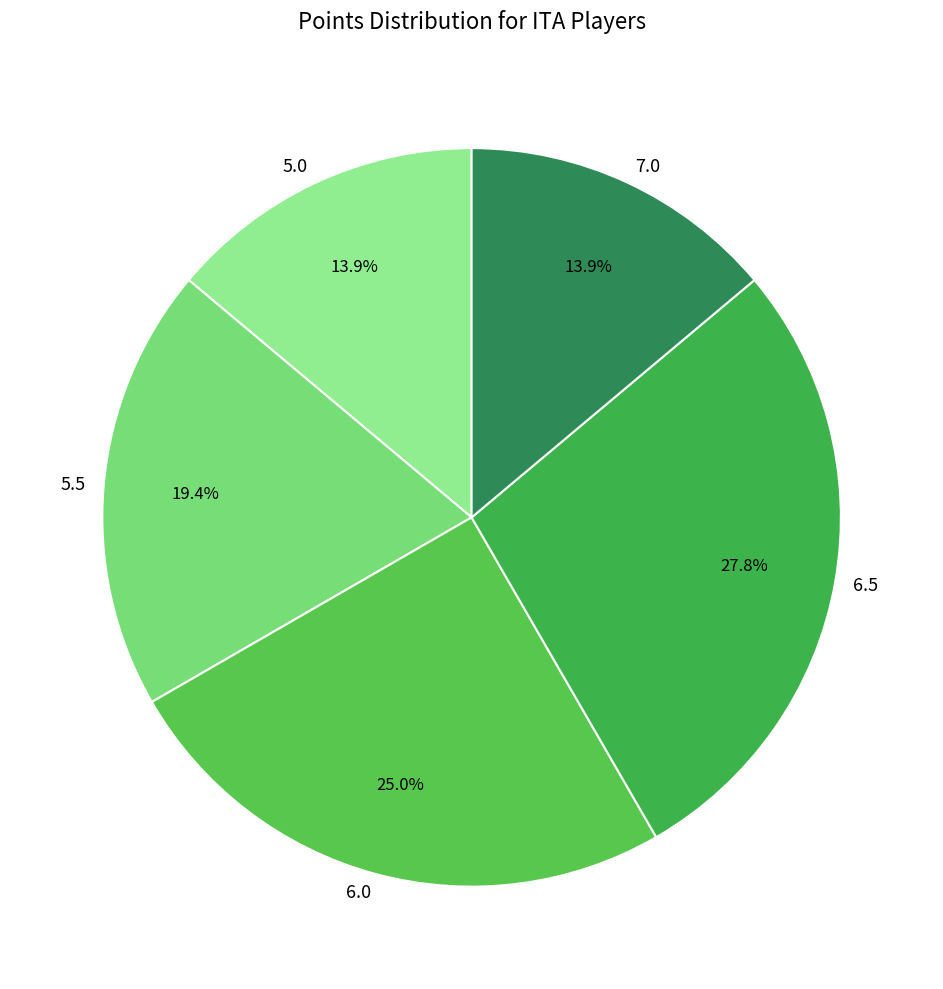

Combined, what portion of the pie is 5.0 and 6.5?

41.7%